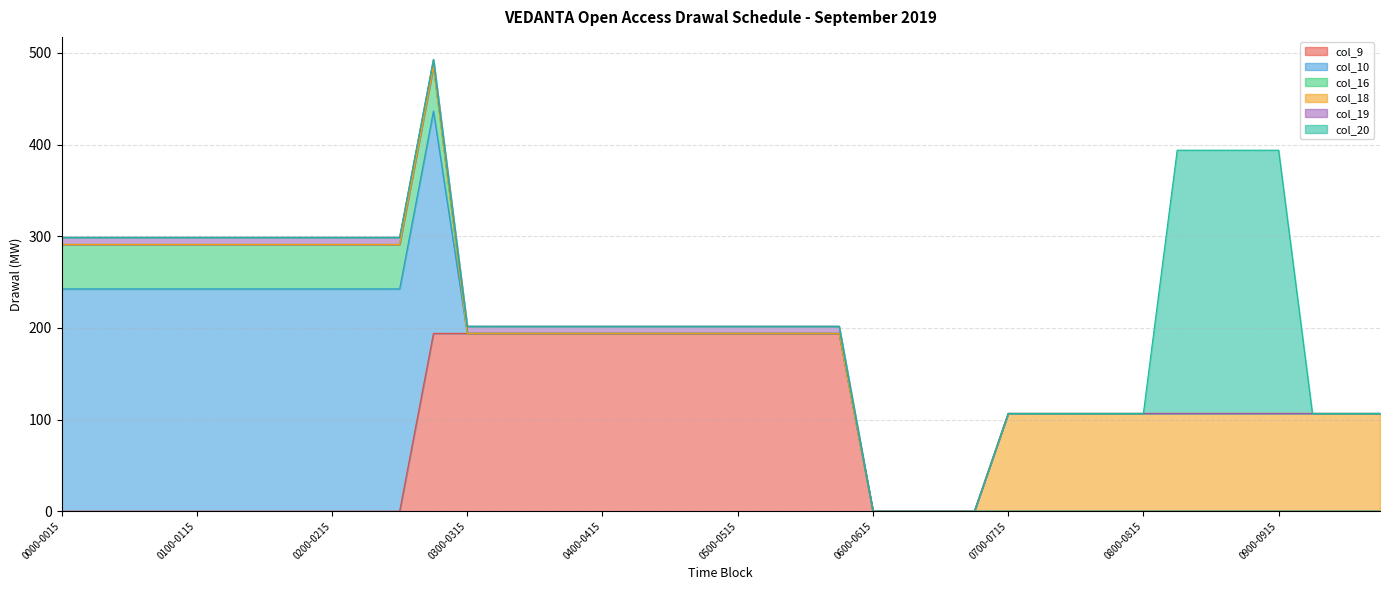

Reading left to right, transcribe all the data shown in this chart.

col_9: 0.0	0.0	0.0	0.0	0.0	0.0	0.0	0.0	0.0	0.0	0.0	194.0	194.0	194.0	194.0	194.0	194.0	194.0	194.0	194.0	194.0	194.0	194.0	194.0	0.0	0.0	0.0	0.0	0.0	0.0	0.0	0.0	0.0	0.0	0.0	0.0	0.0	0.0	0.0	0.0
col_10: 242.5	242.5	242.5	242.5	242.5	242.5	242.5	242.5	242.5	242.5	242.5	242.5	0.0	0.0	0.0	0.0	0.0	0.0	0.0	0.0	0.0	0.0	0.0	0.0	0.0	0.0	0.0	0.0	0.0	0.0	0.0	0.0	0.0	0.0	0.0	0.0	0.0	0.0	0.0	0.0
col_16: 48.5	48.5	48.5	48.5	48.5	48.5	48.5	48.5	48.5	48.5	48.5	48.5	0.0	0.0	0.0	0.0	0.0	0.0	0.0	0.0	0.0	0.0	0.0	0.0	0.0	0.0	0.0	0.0	0.0	0.0	0.0	0.0	0.0	0.0	0.0	0.0	0.0	0.0	0.0	0.0
col_18: 0.0	0.0	0.0	0.0	0.0	0.0	0.0	0.0	0.0	0.0	0.0	0.0	0.0	0.0	0.0	0.0	0.0	0.0	0.0	0.0	0.0	0.0	0.0	0.0	0.0	0.0	0.0	0.0	106.7	106.7	106.7	106.7	106.7	106.7	106.7	106.7	106.7	106.7	106.7	106.7
col_19: 7.8	7.8	7.8	7.8	7.8	7.8	7.8	7.8	7.8	7.8	7.8	7.8	7.8	7.8	7.8	7.8	7.8	7.8	7.8	7.8	7.8	7.8	7.8	7.8	0.0	0.0	0.0	0.0	0.0	0.0	0.0	0.0	0.0	0.0	0.0	0.0	0.0	0.0	0.0	0.0
col_20: 0.0	0.0	0.0	0.0	0.0	0.0	0.0	0.0	0.0	0.0	0.0	0.0	0.0	0.0	0.0	0.0	0.0	0.0	0.0	0.0	0.0	0.0	0.0	0.0	0.0	0.0	0.0	0.0	0.0	0.0	0.0	0.0	0.0	287.1	287.1	287.1	287.1	0.0	0.0	0.0